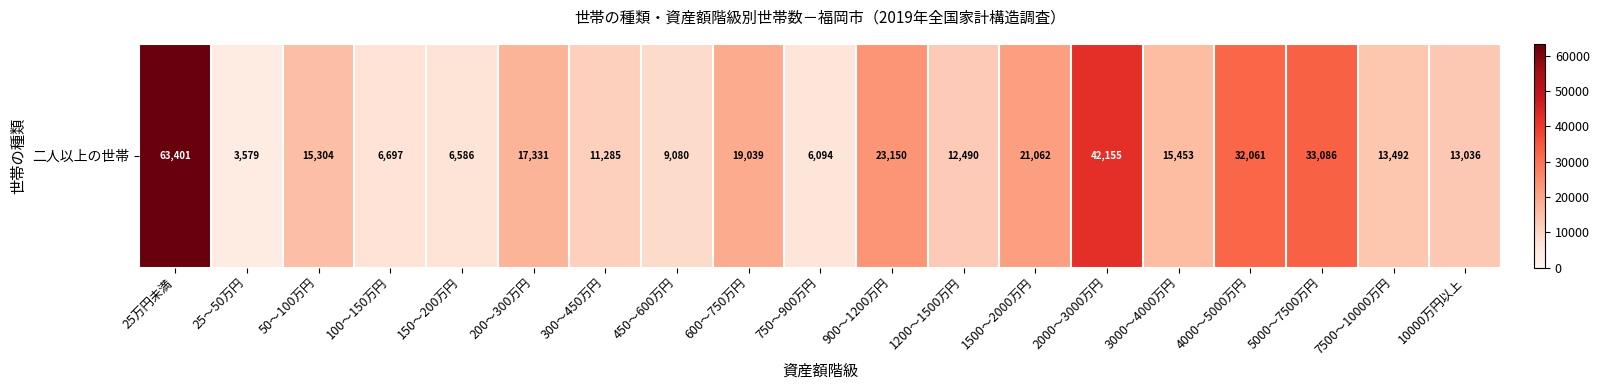

At which category does the chart reach its peak across all series?

25万円未満